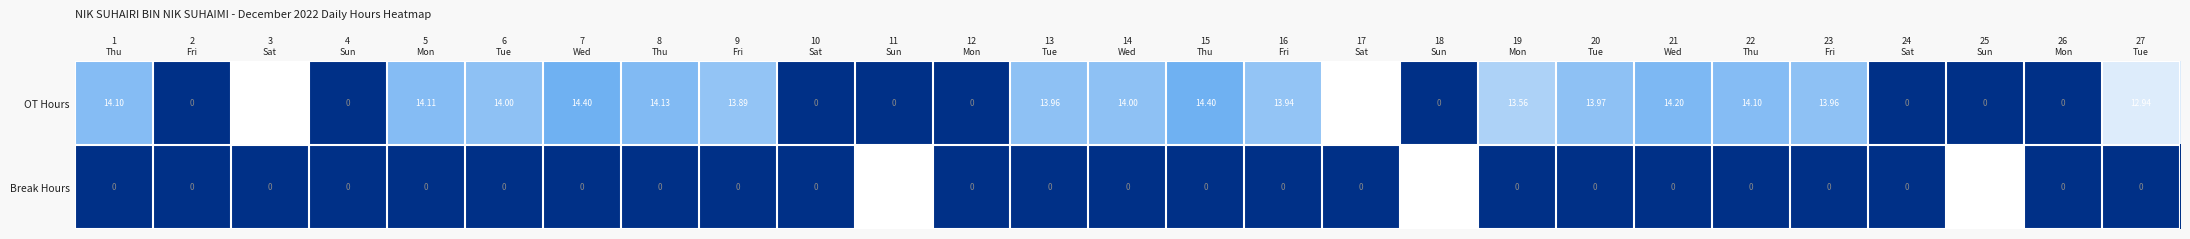

Which series has the largest total across all categories?

OT Hours